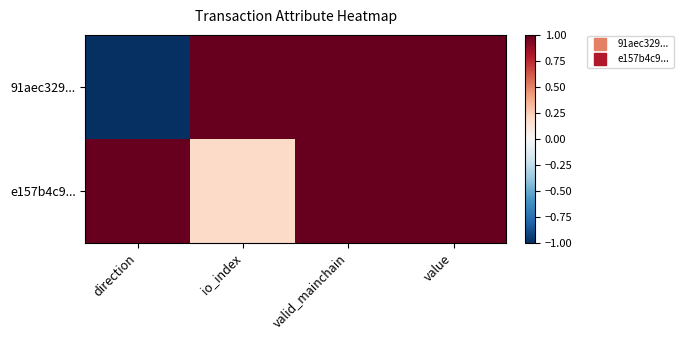

How many data points does each series have?

4